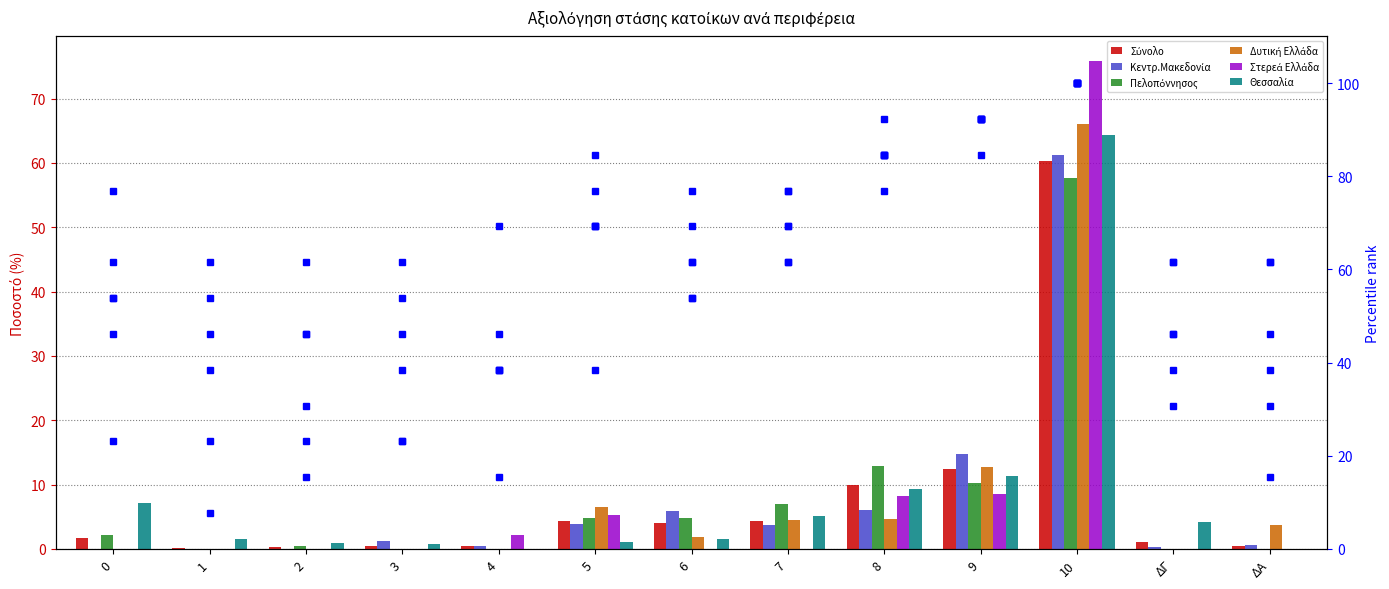

How many bars are there in total?

78